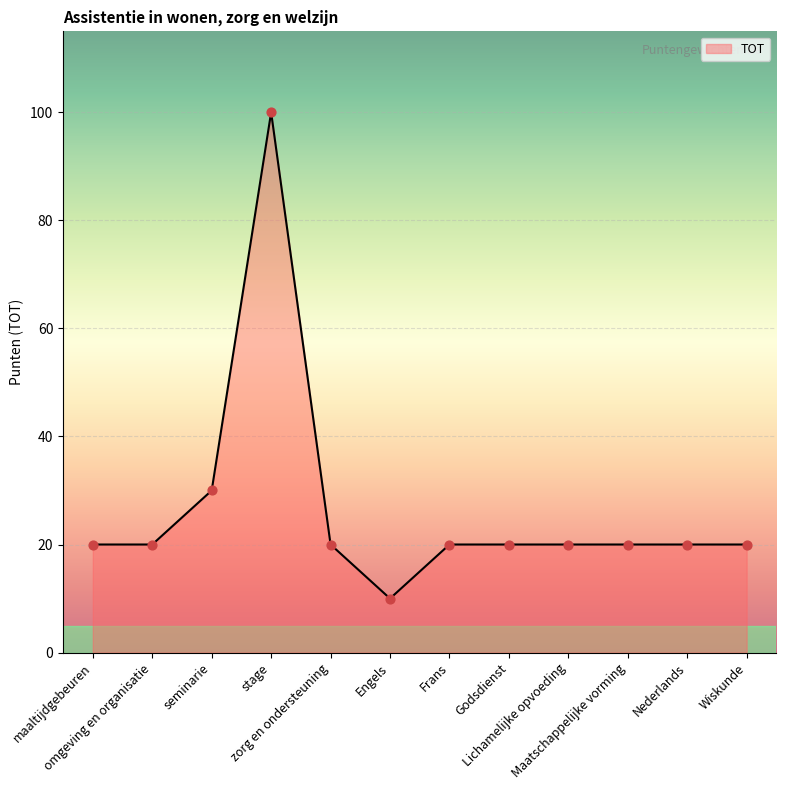

What is the minimum value shown in the chart?

10